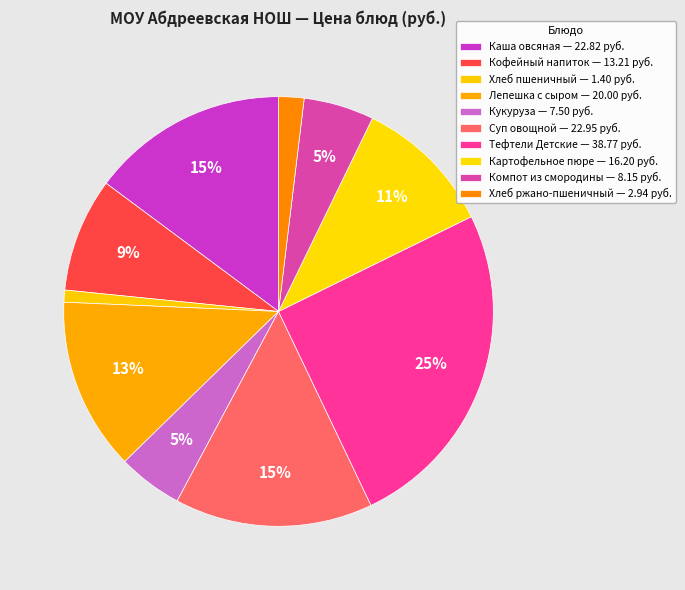

Is there a majority slice in this chart?

No